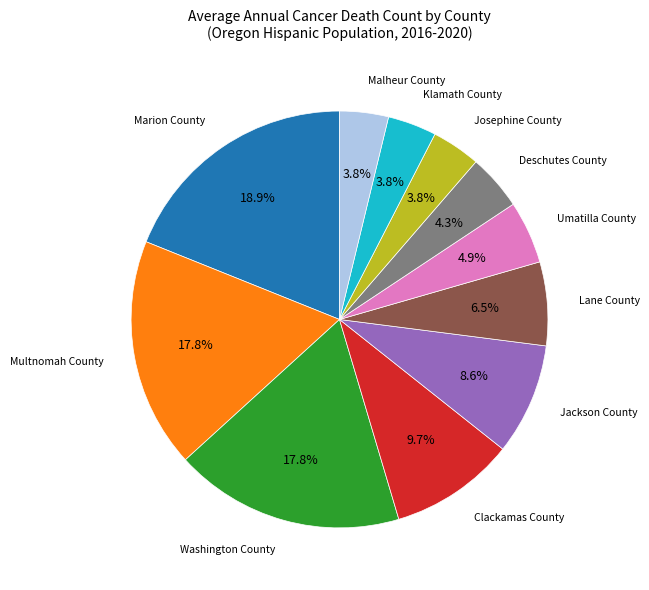

Is there a majority slice in this chart?

No